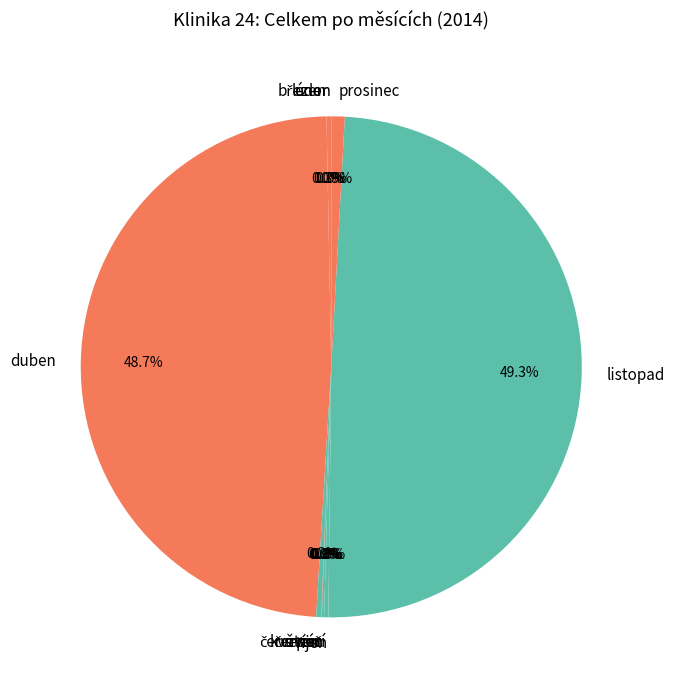

How much of the chart is everything except květen?

99.7%